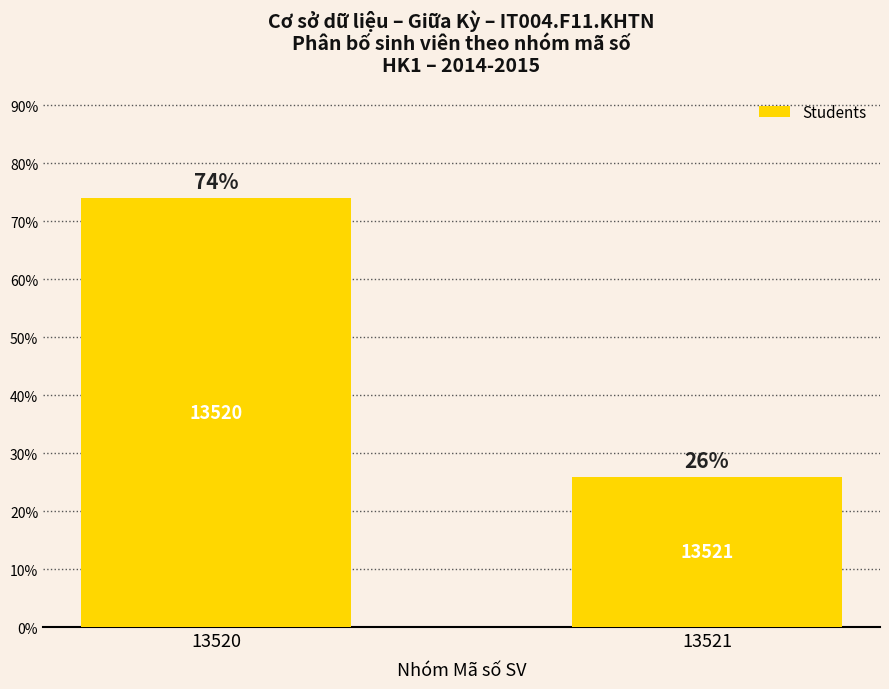

What is the greatest value displayed?

74.1